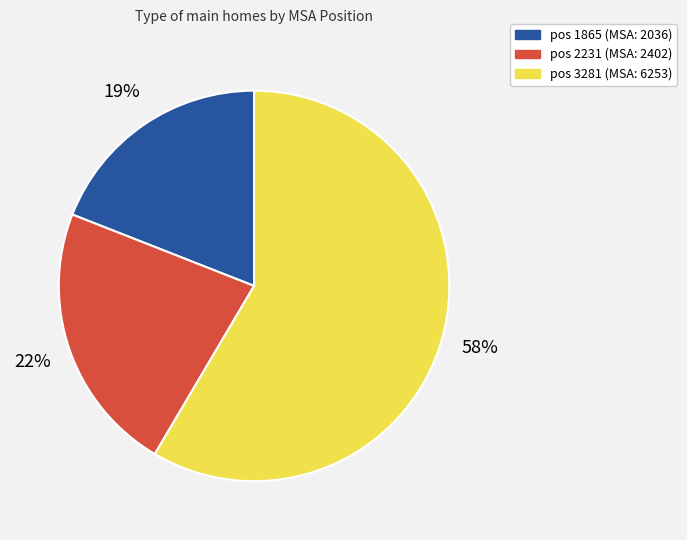

Is there any slice that represents more than half of the pie?

Yes